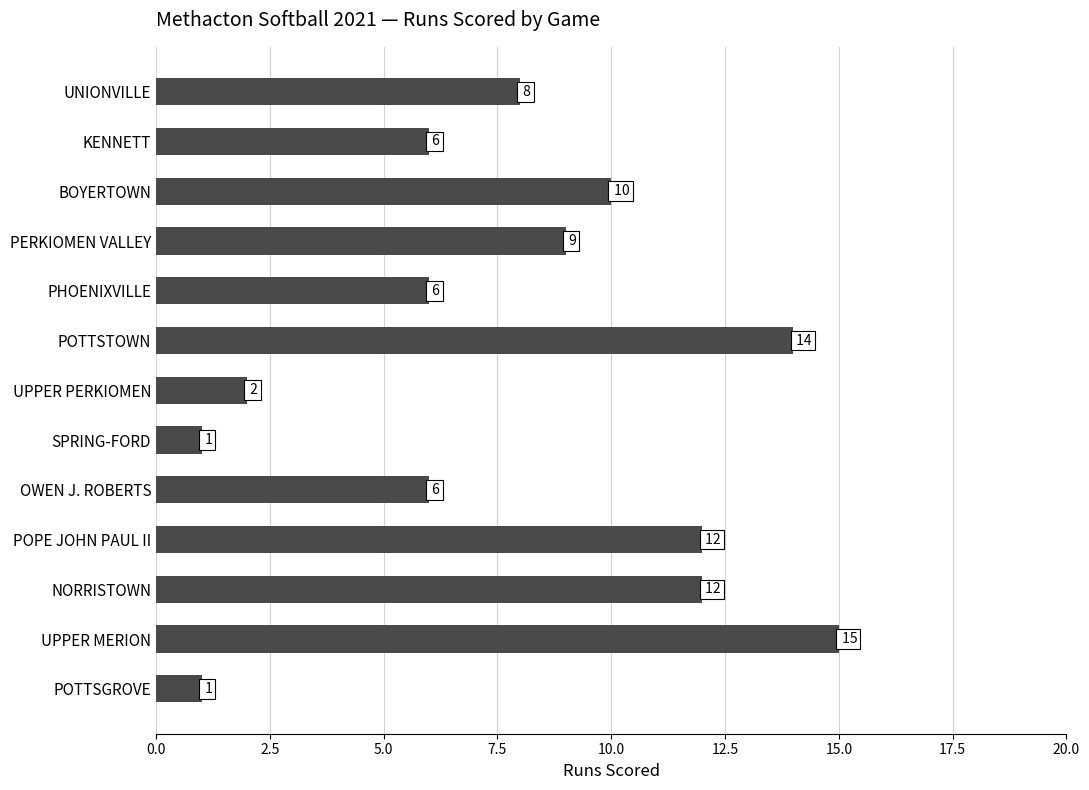

Is it true that the value at POTTSTOWN is 23?

False